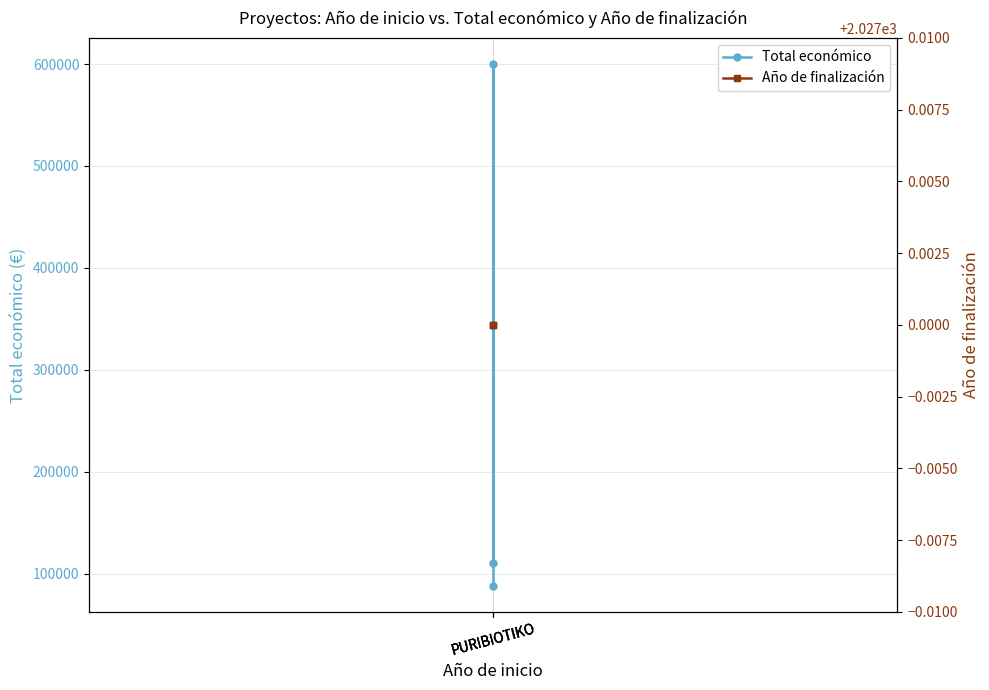

How many lines are shown in the chart?

2